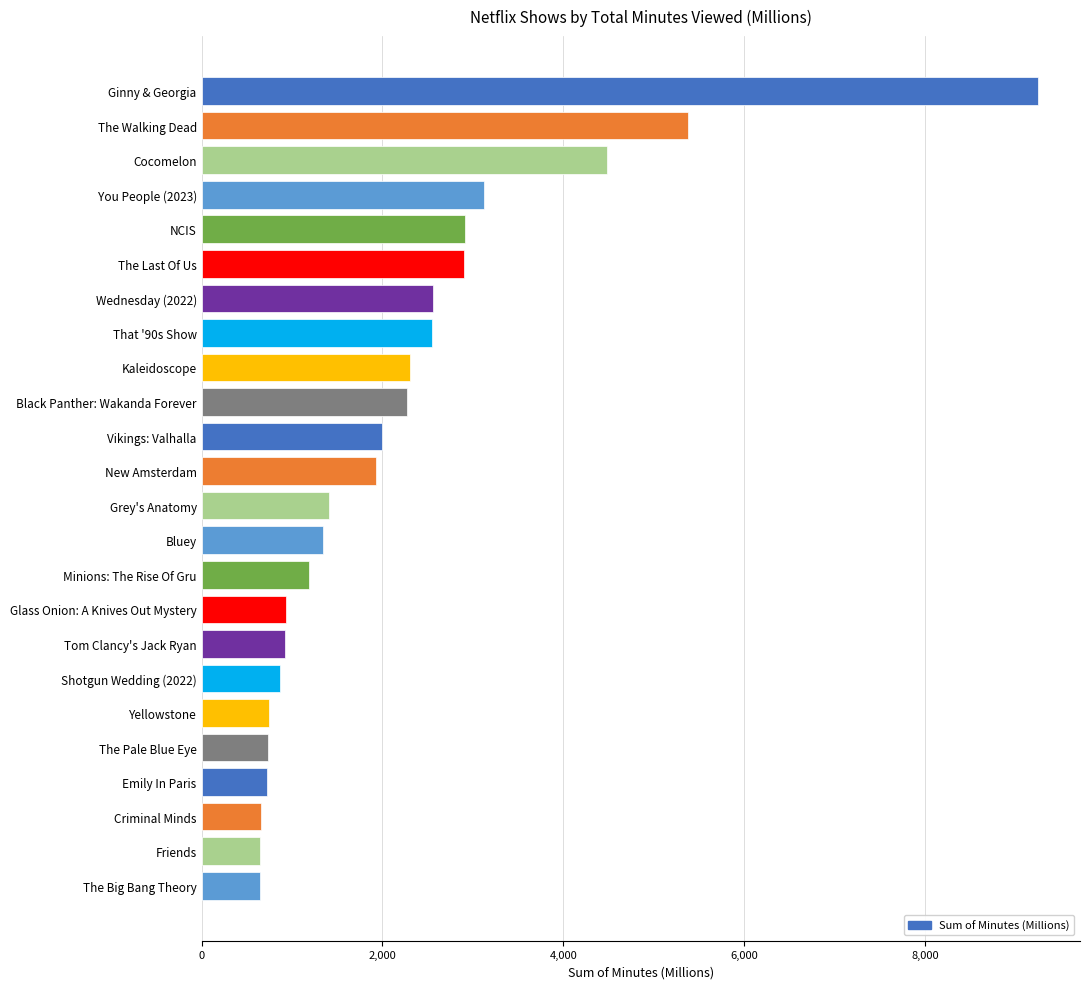

How many bars are there in total?

24